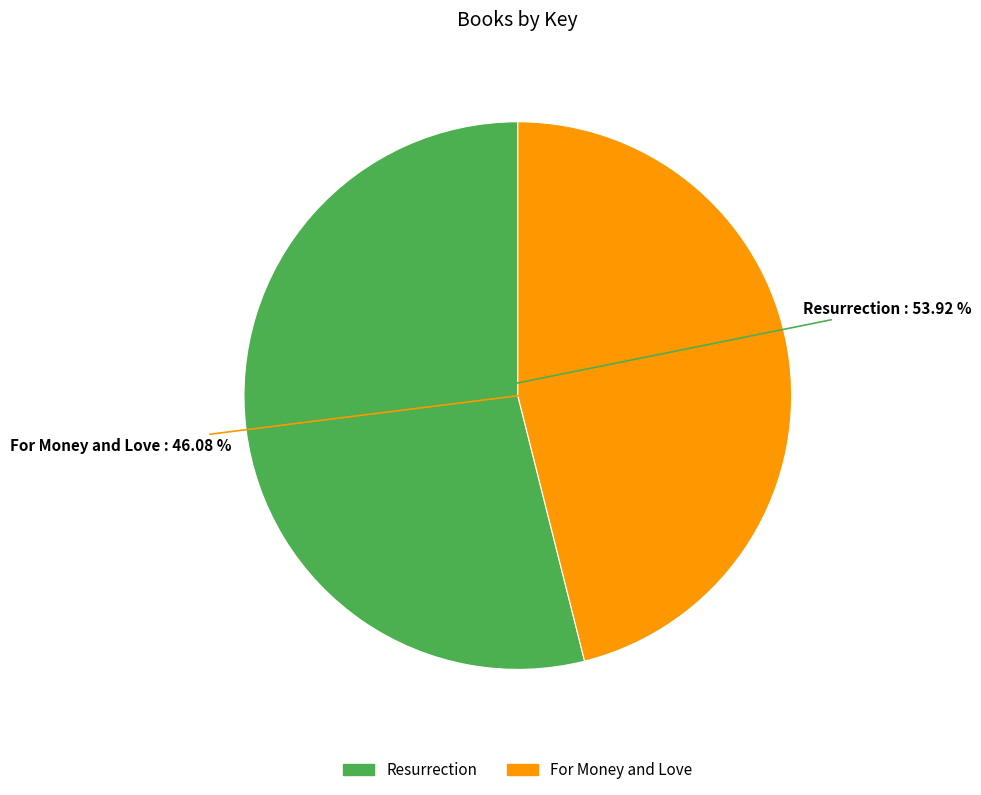

To the nearest percent, what percentage of the pie is For Money and Love?

46%